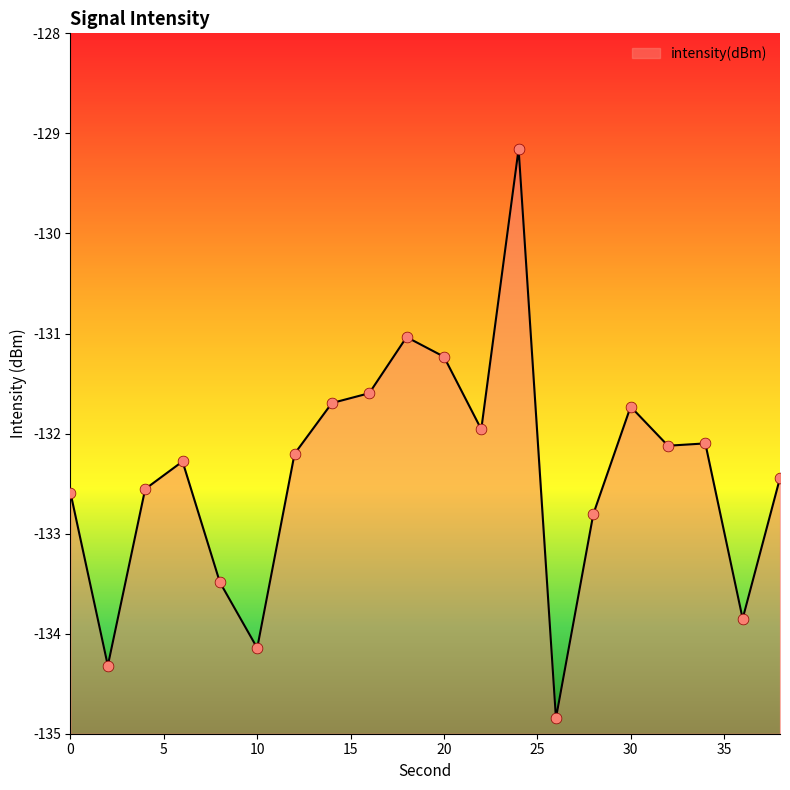

What is the change in value from 16 to 18?

+0.6